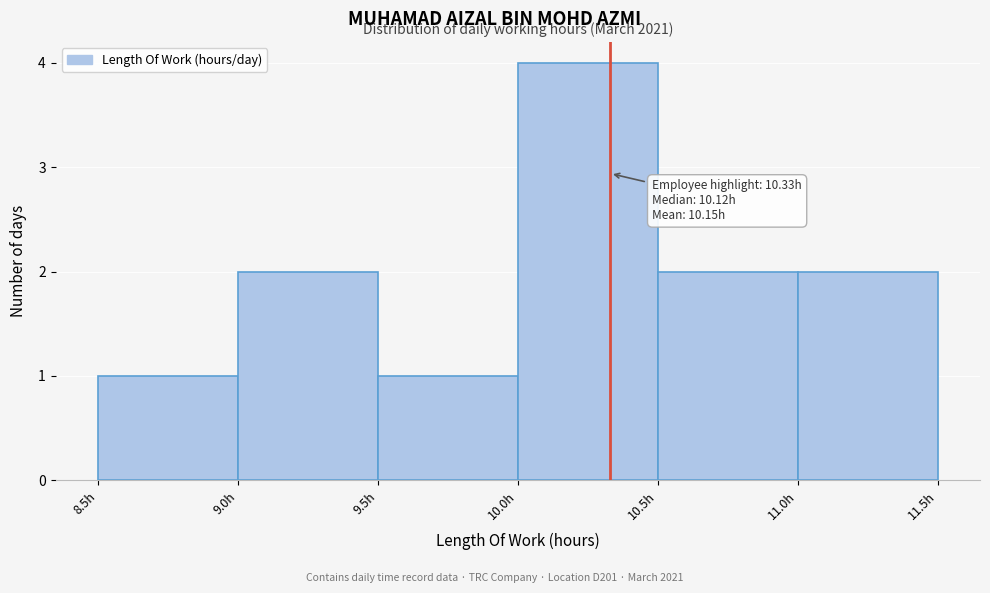

Over which range of the x-axis is the bar tallest?

10.0 to 10.5